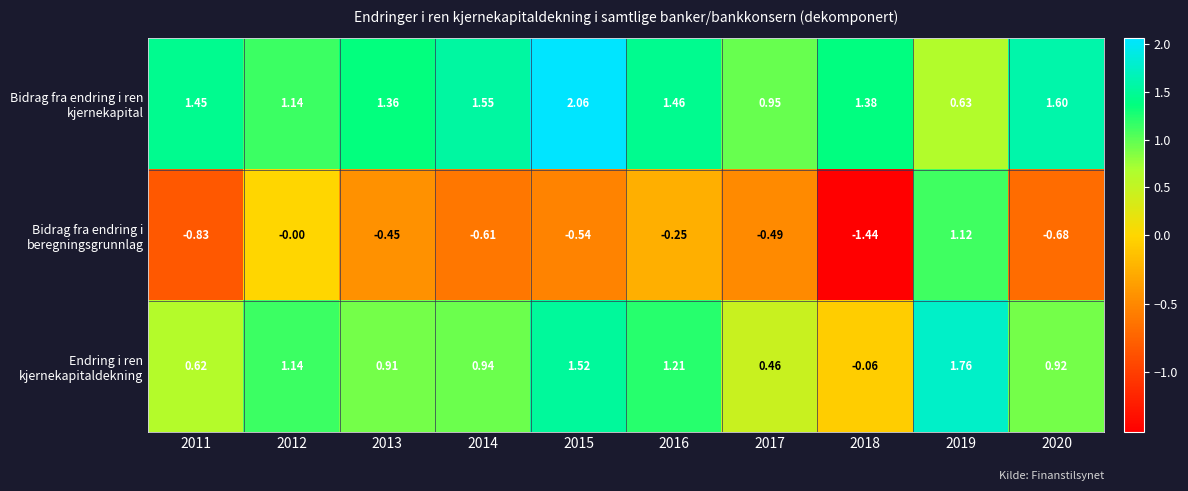

Is the value of Bidrag fra endring i ren kjernekapital at 2014 greater than the value of Endring i ren kjernekapitaldekning at 2015?

Yes